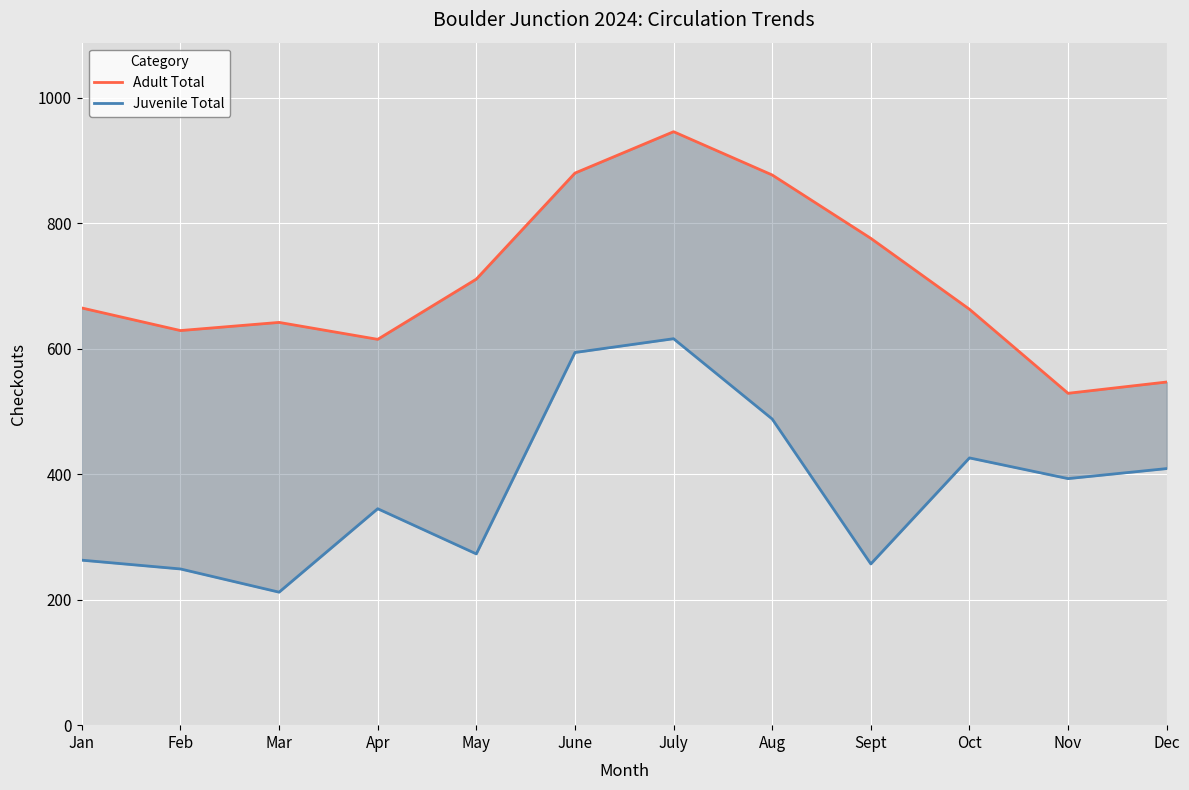

What is the difference between the highest and lowest values at Feb?

380